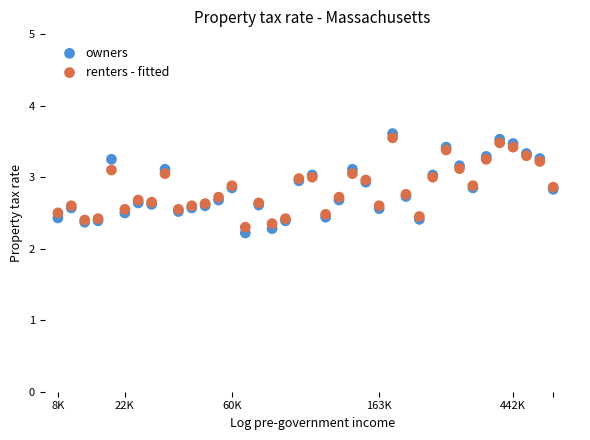

What are all the series names shown in the legend?

owners, renters - fitted